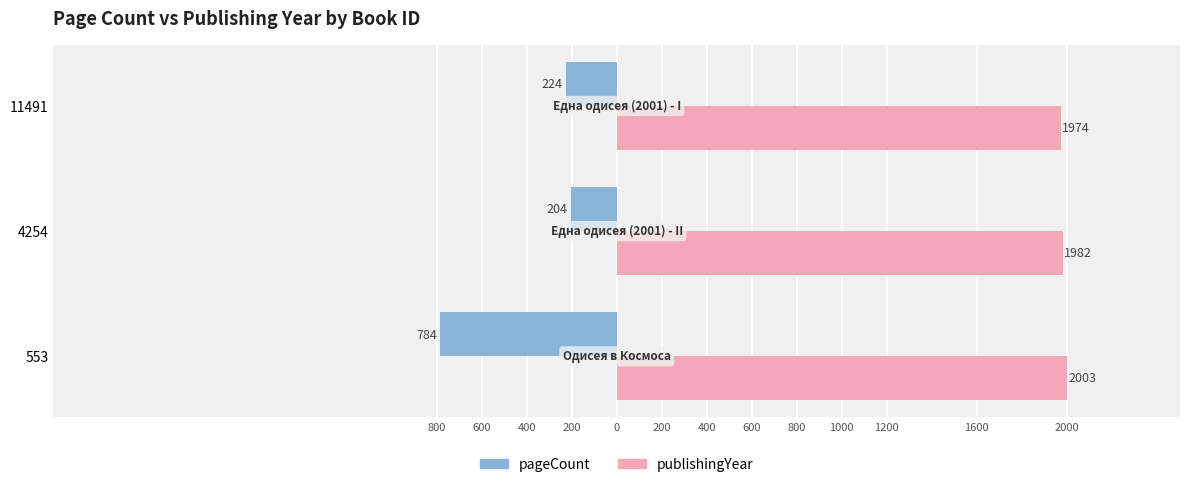

What are all the series names shown in the legend?

pageCount, publishingYear